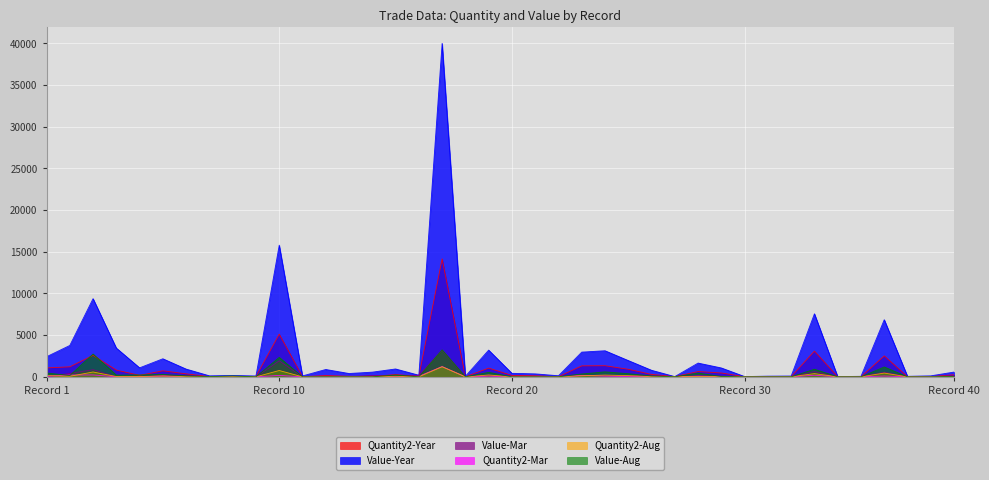

Which has a higher value, 22 or 21?

21